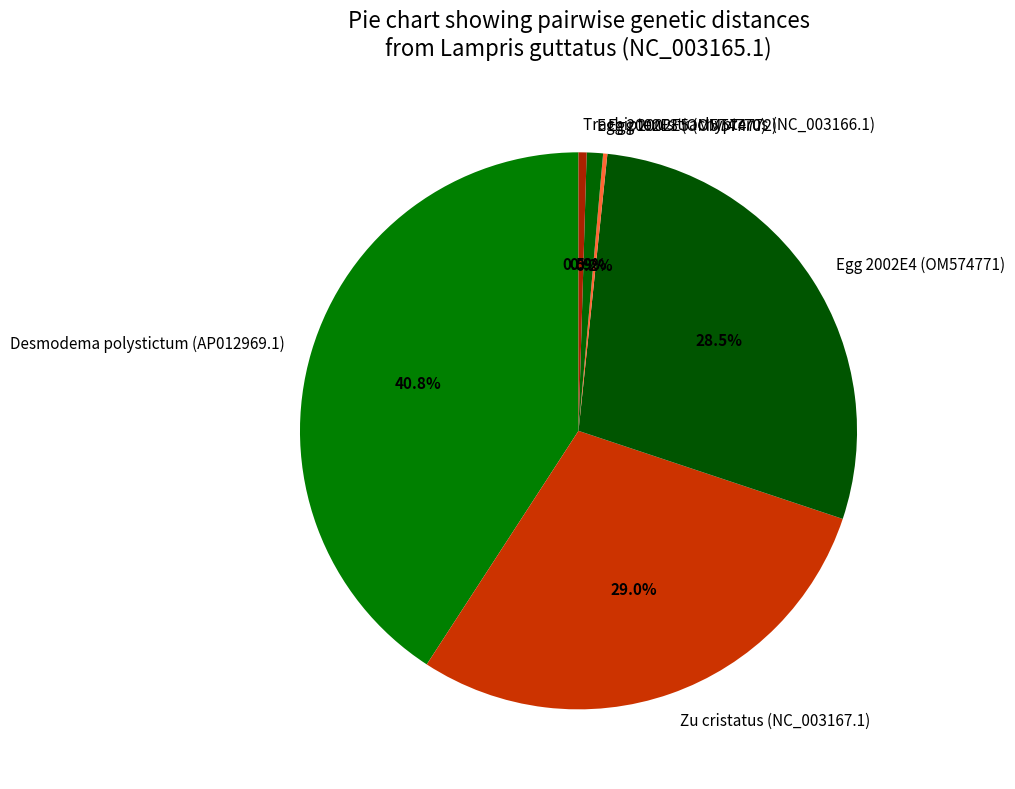

Between Egg 2002E4 (OM574771) and Desmodema polystictum (AP012969.1), which is larger?

Desmodema polystictum (AP012969.1)